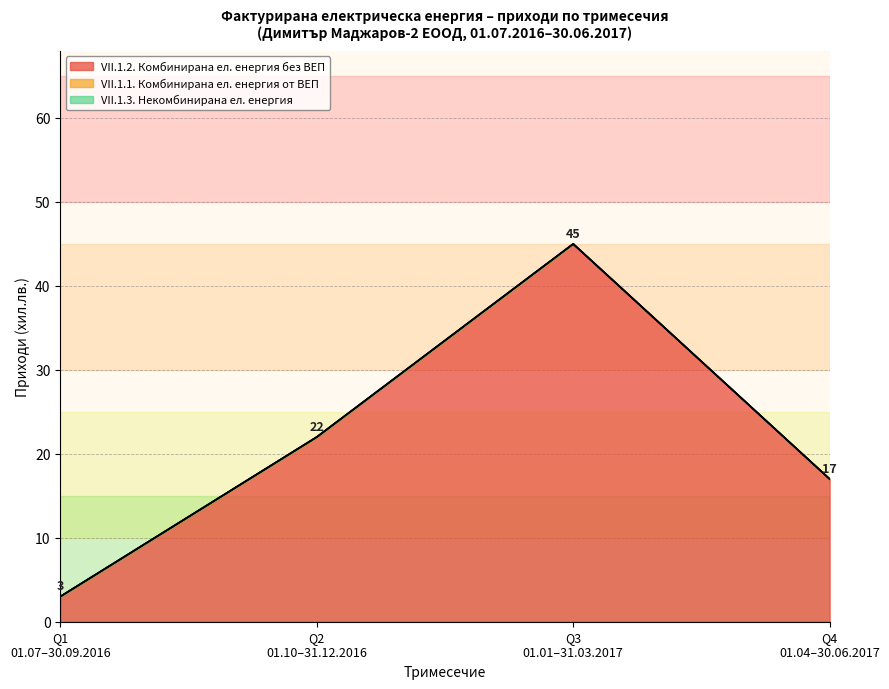

Reading left to right, transcribe all the data shown in this chart.

Q1 (01.07-30.09.2016): 3	0	0	0
Q2 (01.10-31.12.2016): 22	0	0	0
Q3 (01.01-31.03.2017): 45	0	0	0
Q4 (01.04-30.06.2017): 17	0	0	0